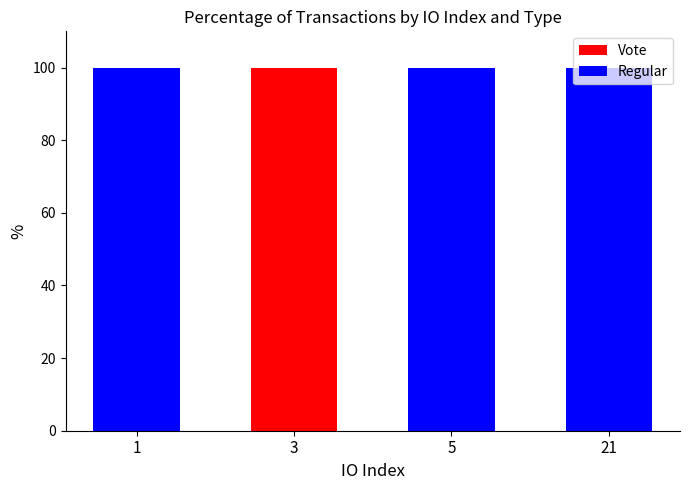

What is the total value across all series at 5?

100